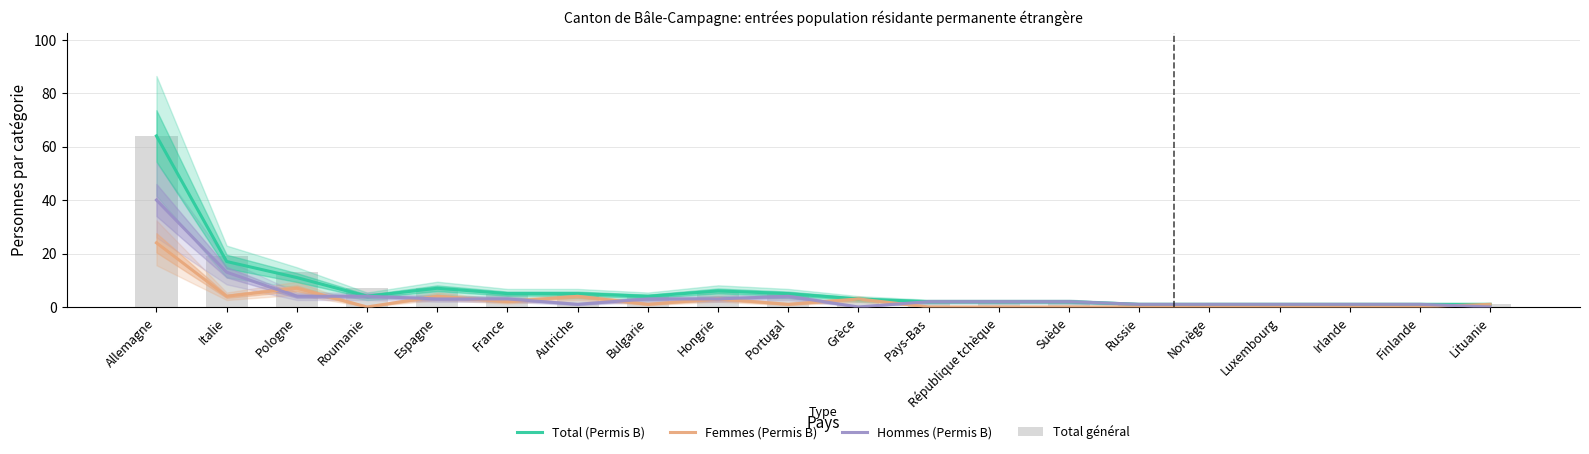

Reading left to right, what are all the values shown in this chart?

Total (Permis B): Allemagne=64	Italie=17	Pologne=11	Roumanie=4	Espagne=7	France=5	Autriche=5	Bulgarie=4	Hongrie=6	Portugal=5	Grèce=3	Pays-Bas=2	République tchèque=2	Suède=2	Russie=1	Norvège=1	Luxembourg=1	Irlande=1	Finlande=1	Lituanie=1
Femmes (Permis B): Allemagne=24	Italie=4	Pologne=7	Roumanie=0	Espagne=4	France=2	Autriche=4	Bulgarie=1	Hongrie=3	Portugal=1	Grèce=3	Pays-Bas=0	République tchèque=0	Suède=0	Russie=0	Norvège=0	Luxembourg=0	Irlande=0	Finlande=0	Lituanie=1
Hommes (Permis B): Allemagne=40	Italie=13	Pologne=4	Roumanie=4	Espagne=3	France=3	Autriche=1	Bulgarie=3	Hongrie=3	Portugal=4	Grèce=0	Pays-Bas=2	République tchèque=2	Suède=2	Russie=1	Norvège=1	Luxembourg=1	Irlande=1	Finlande=1	Lituanie=0
Total général: Allemagne=64	Italie=19	Pologne=13	Roumanie=7	Espagne=7	France=5	Autriche=5	Bulgarie=4	Hongrie=6	Portugal=5	Grèce=3	Pays-Bas=2	République tchèque=2	Suède=2	Russie=1	Norvège=1	Luxembourg=1	Irlande=1	Finlande=1	Lituanie=1